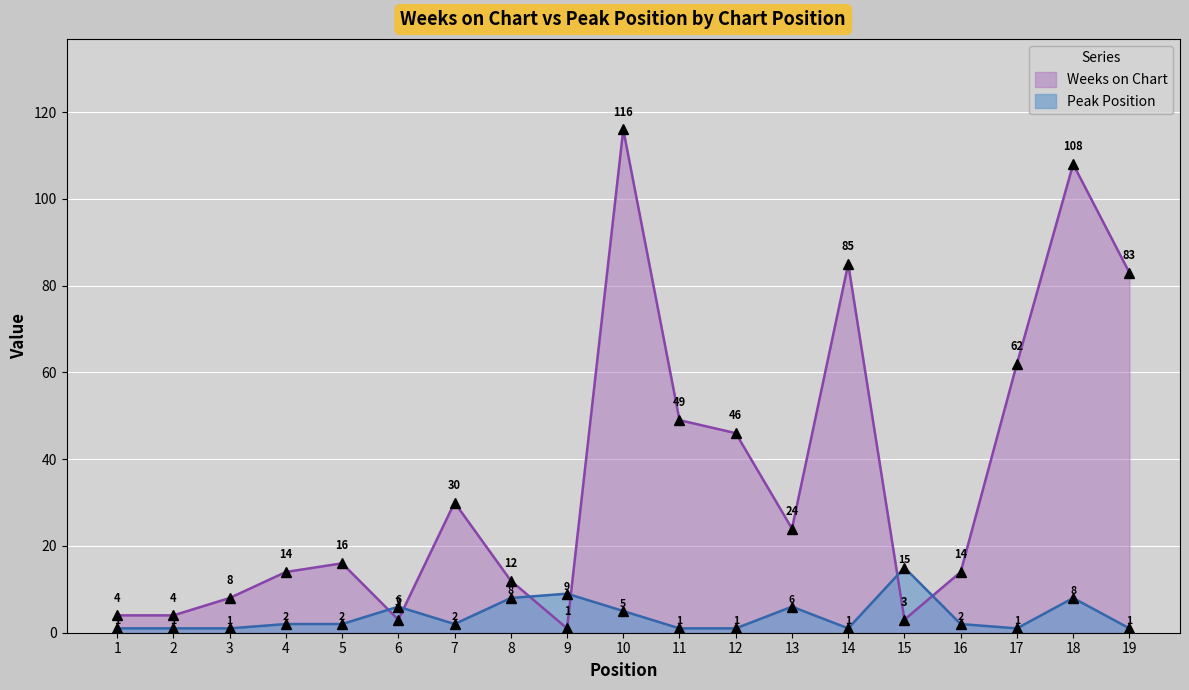

What is the greatest value displayed?

116